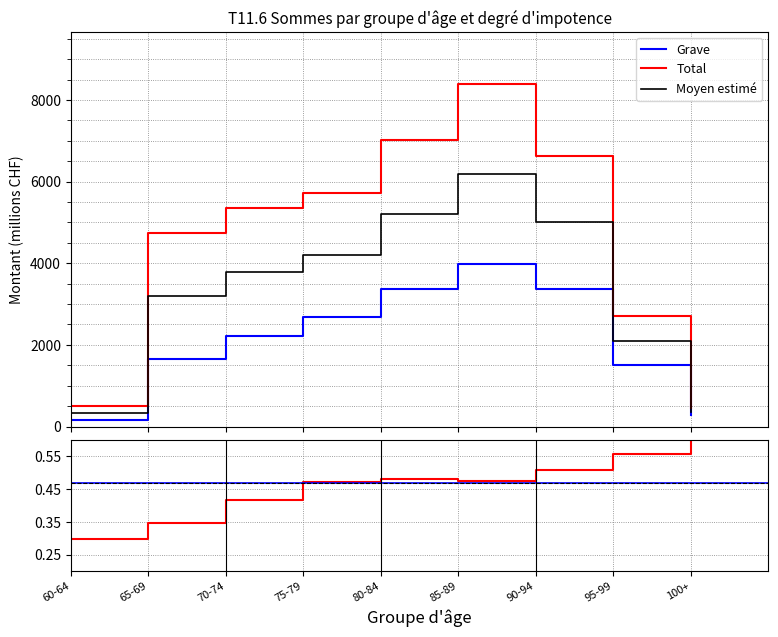

What is the maximum value for Total?

8399